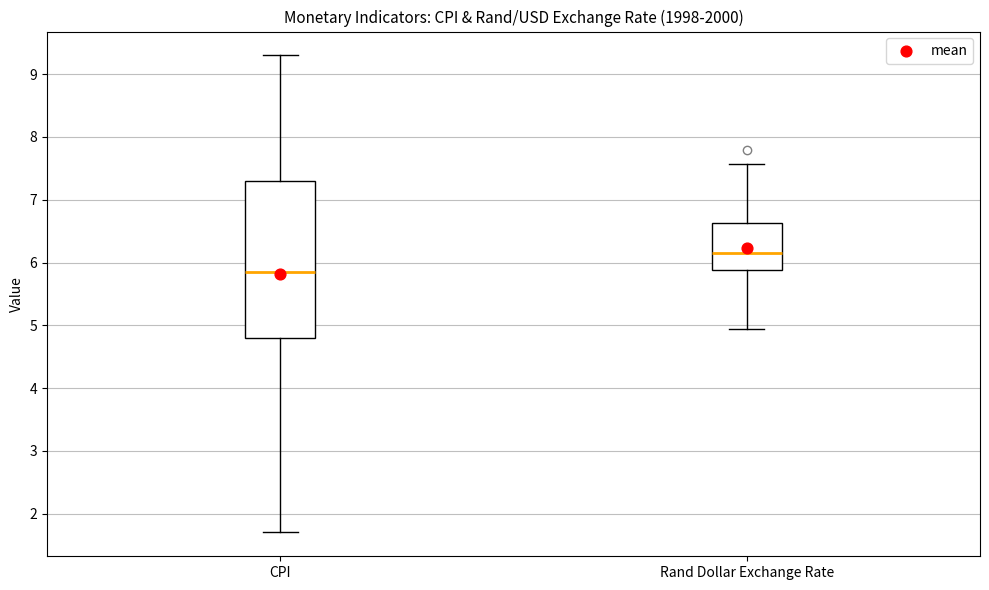

Reading left to right, transcribe this box plot: for each box, give where its median line is, the range the box spans, and where its two whiskers end, as read against the y-axis. The values are not printed on the chart, so give them approximately, as read against the axis.

CPI: median 5.9, box 4.8 to 7.3, whiskers 1.7 to 9.3
Rand Dollar Exchange Rate: median 6.2, box 5.9 to 6.6, whiskers 4.9 to 7.6